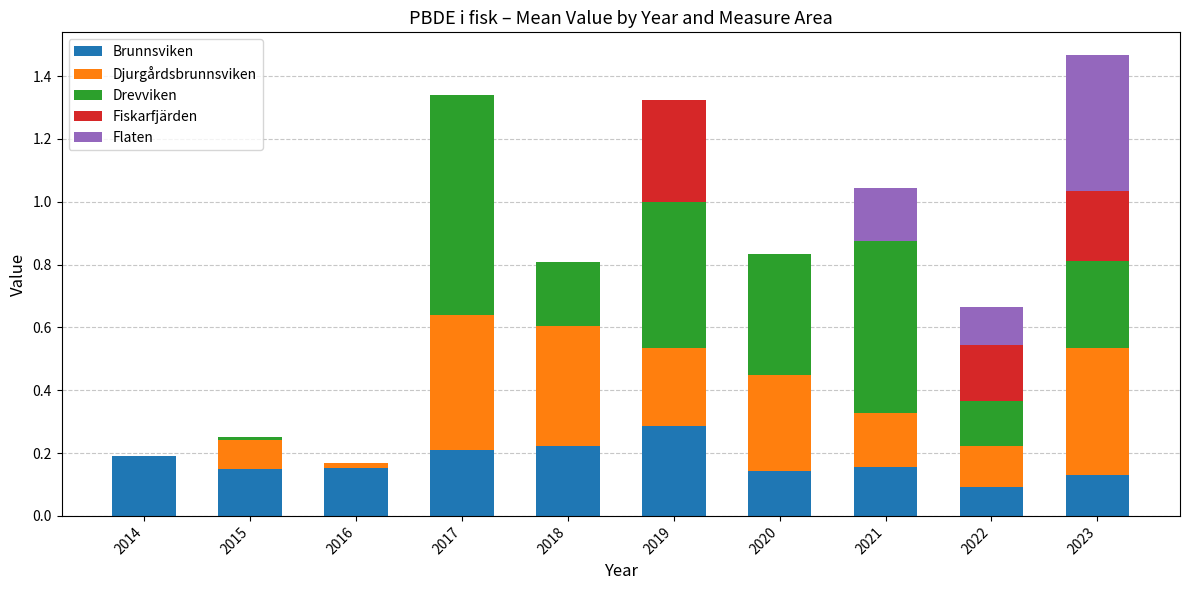

Are the bars grouped side by side (vs. stacked)?

No